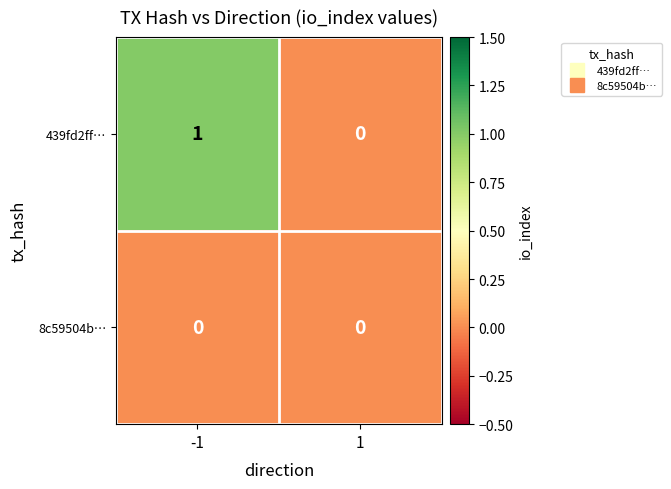

Which series has the widest spread of values?

439fd2ff…